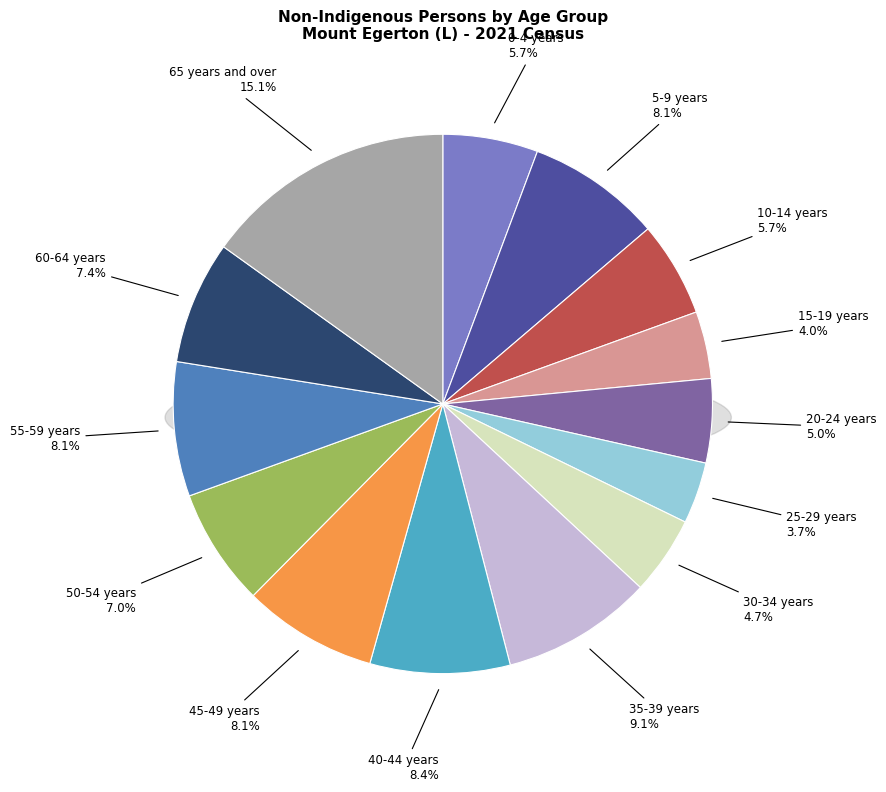

To the nearest percent, what portion does 45-49 years represent?

8%